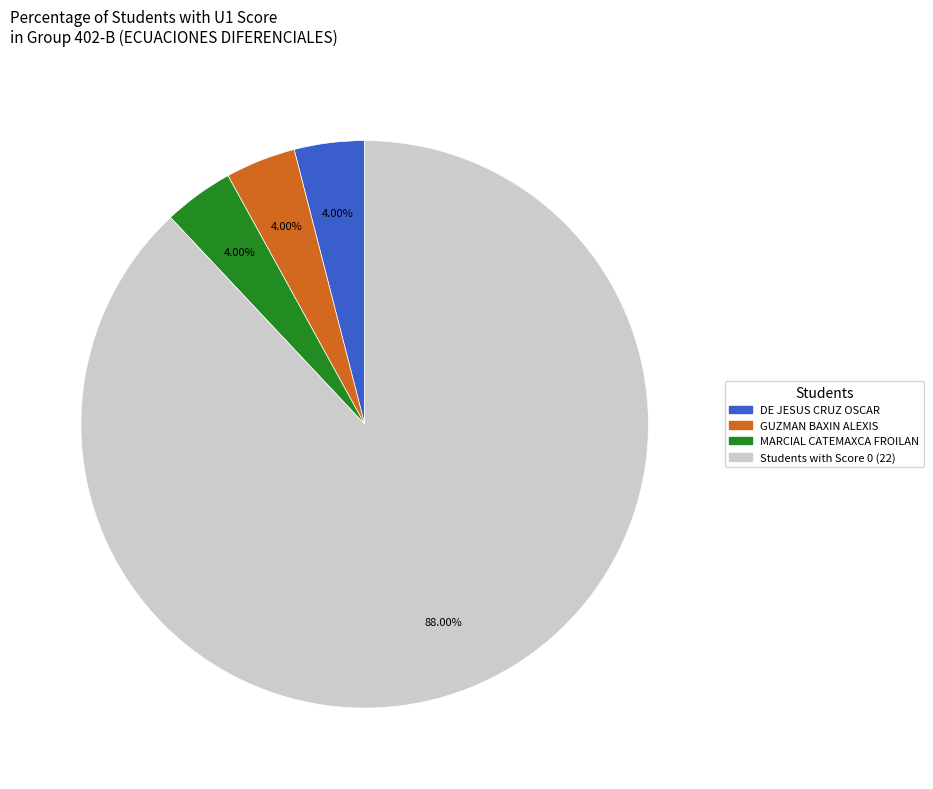

How many segments does this pie chart have?

4